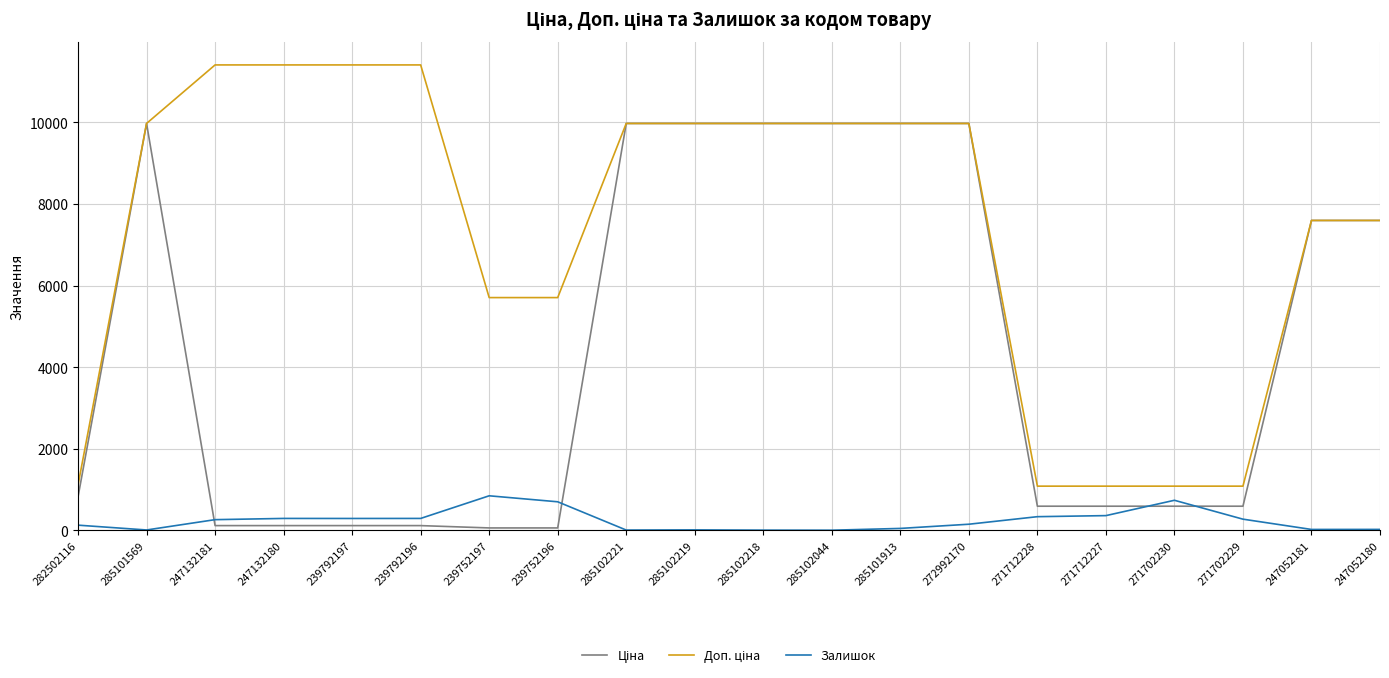

The Залишок series shows 260.0 at 247132181. True or false?

True